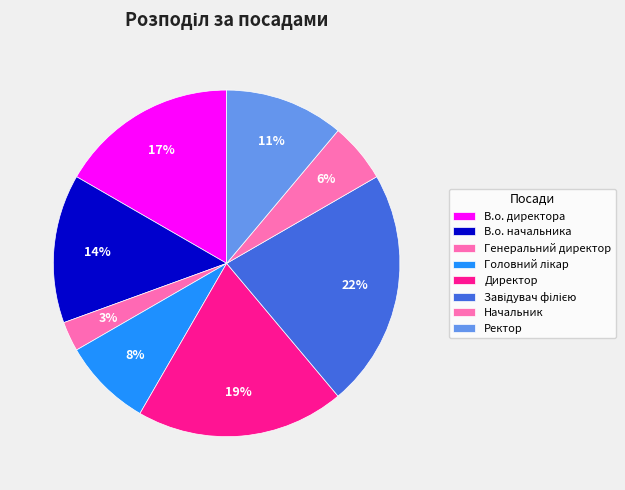

Does В.о. начальника represent more than half of the total?

No